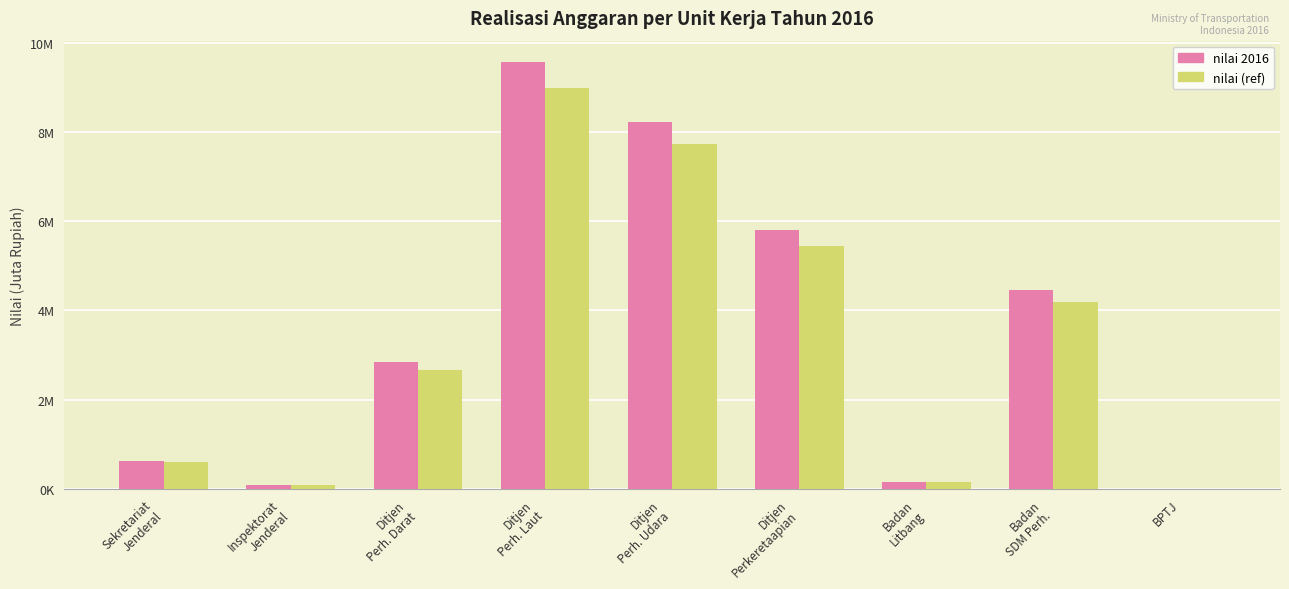

Is it true that nilai 2016 equals 152531.7 at Inspektorat
Jenderal?

False